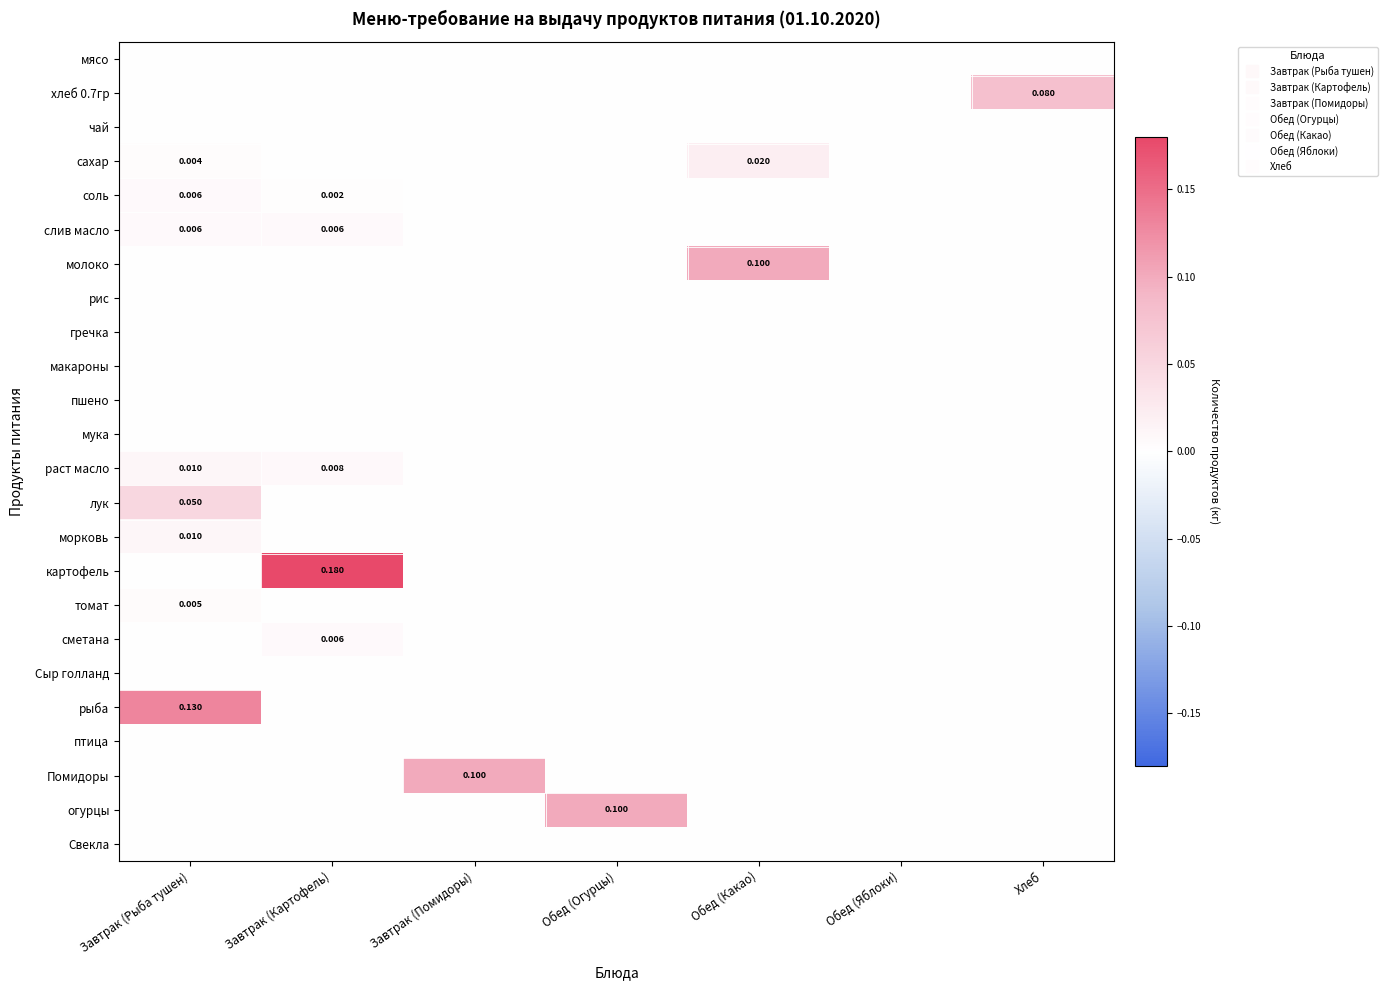

Which series has the largest total across all categories?

картофель